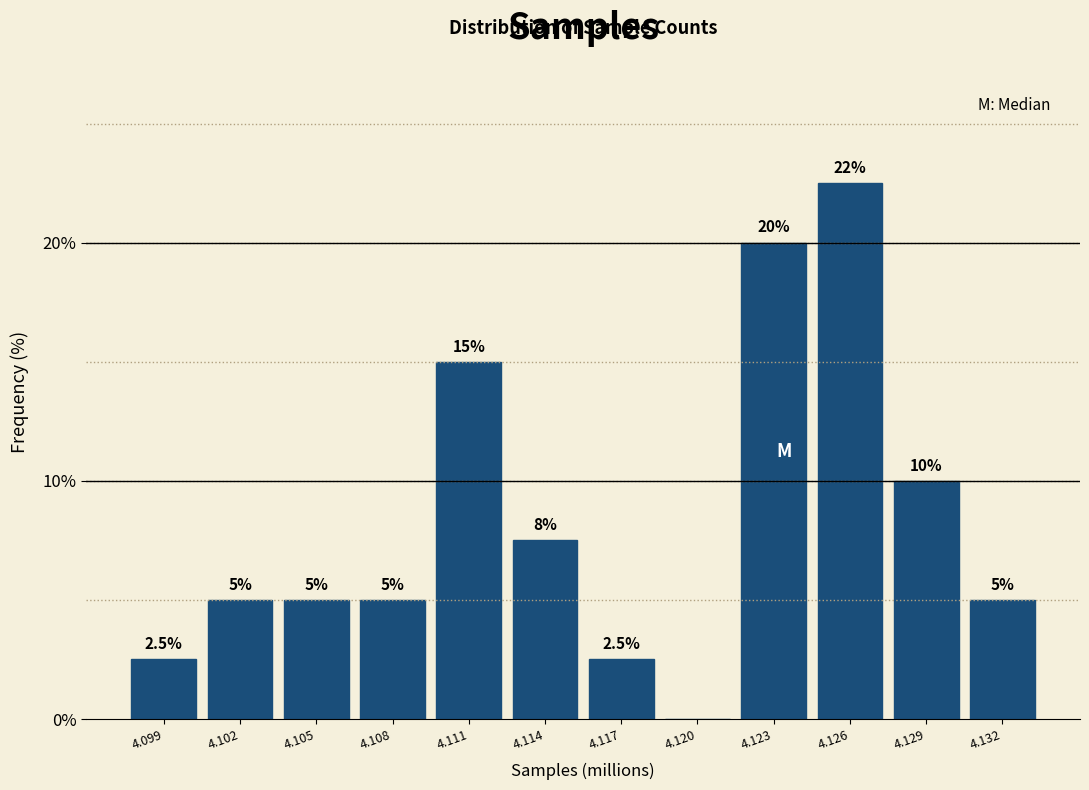

Reading left to right, what are all the values shown in this chart?

4.099=2.5	4.102=5.0	4.105=5.0	4.108=5.0	4.111=15.0	4.114=7.5	4.117=2.5	4.120=0.0	4.123=20.0	4.126=22.5	4.129=10.0	4.132=5.0